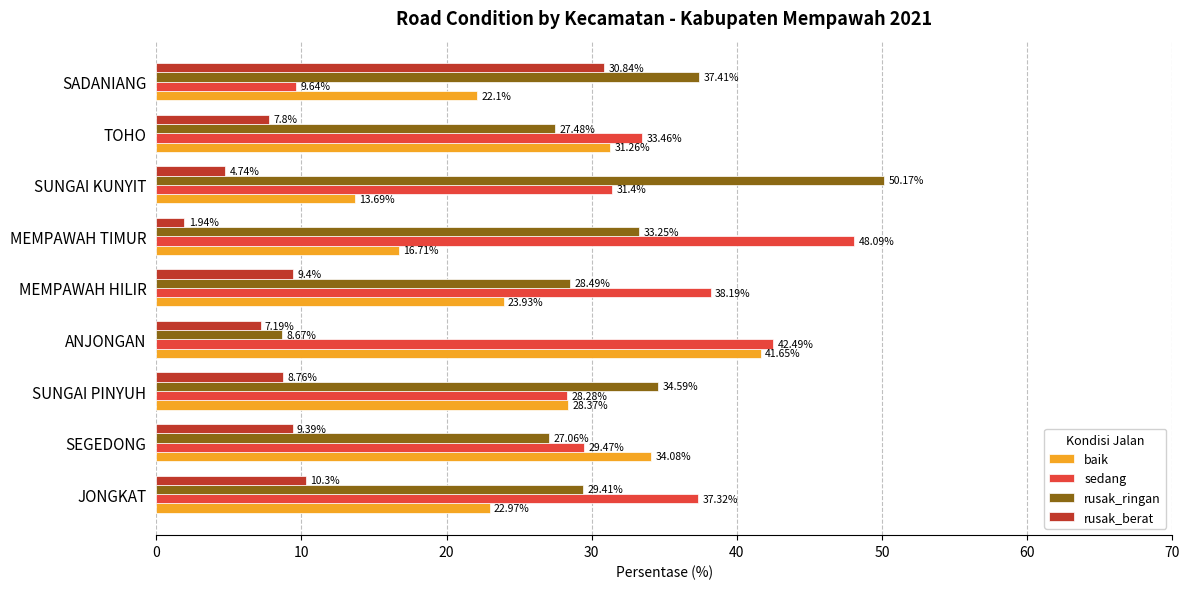

At how many categories does at least one series exceed 6?

9